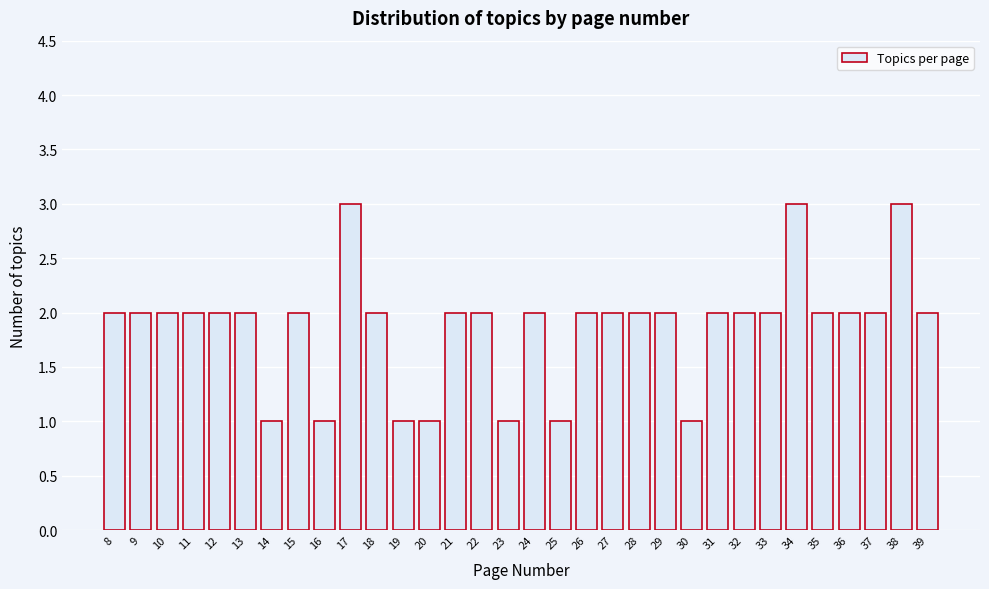

What is the value of the 30th bar from the left?

2